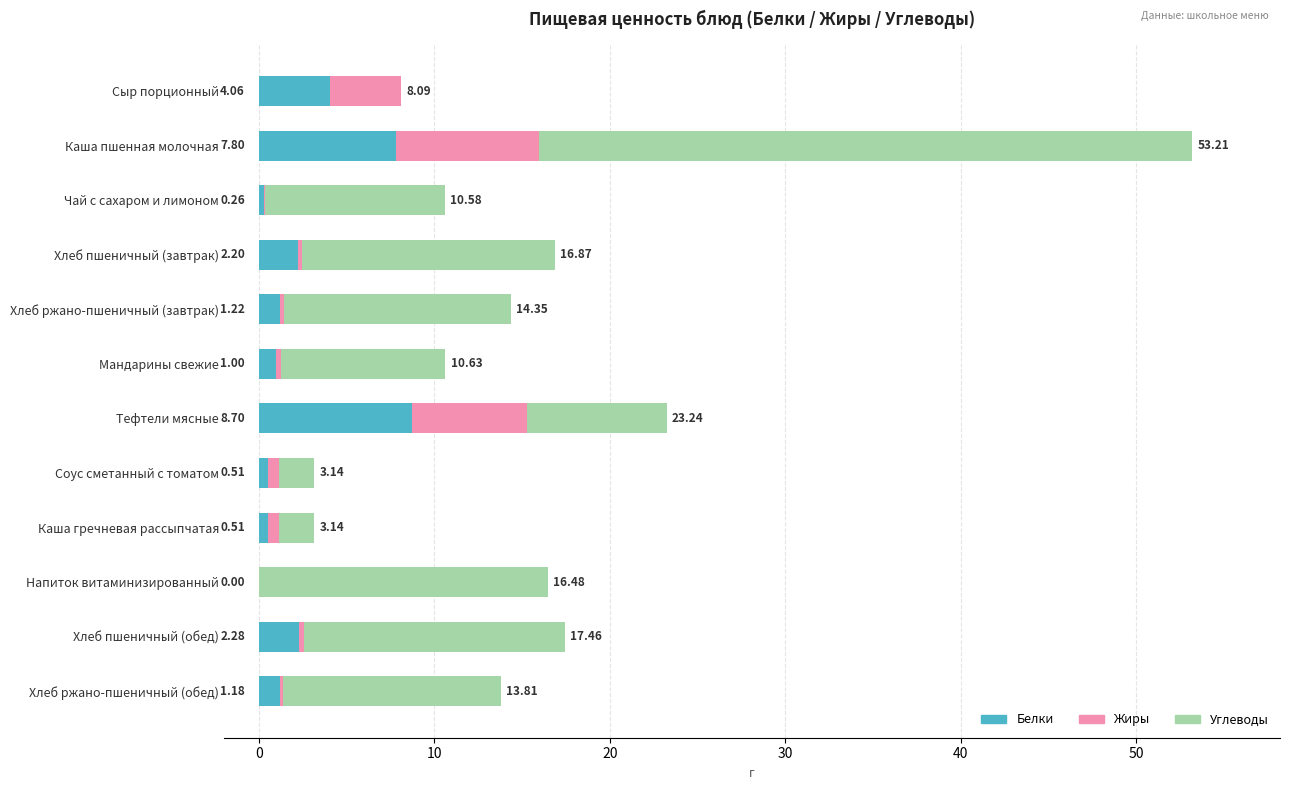

Which category has the highest value in the Белки series?

Тефтели мясные